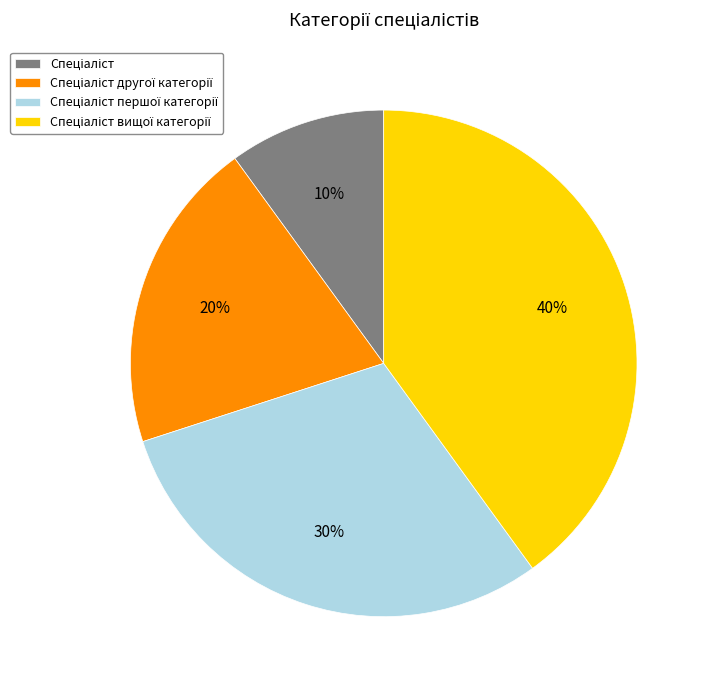

To the nearest percent, what is the average slice percentage?

25%